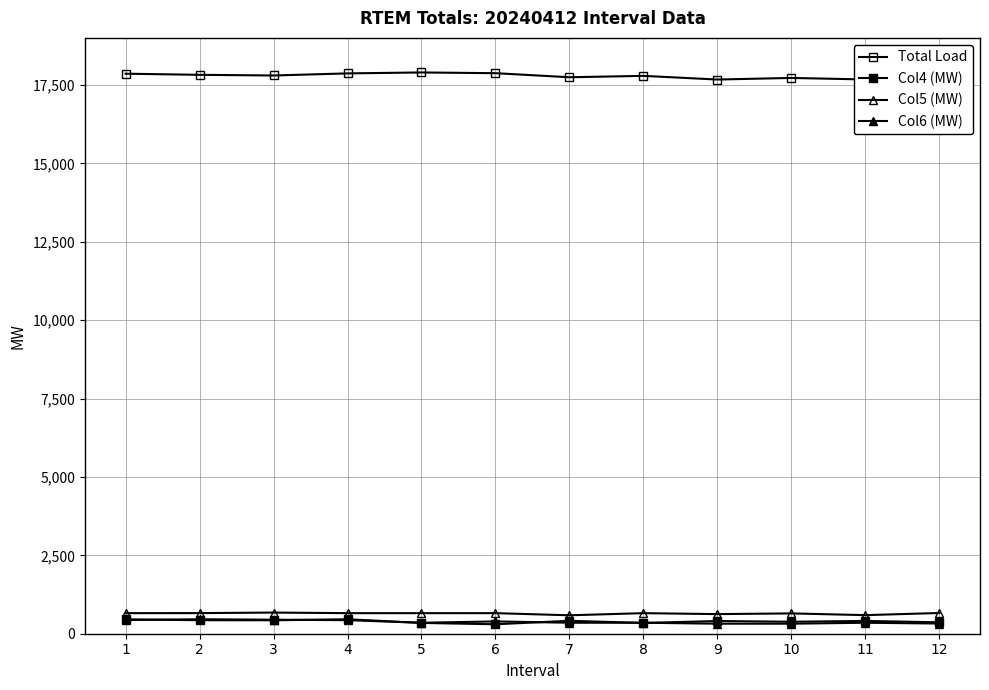

What is the greatest value displayed?

17897.7